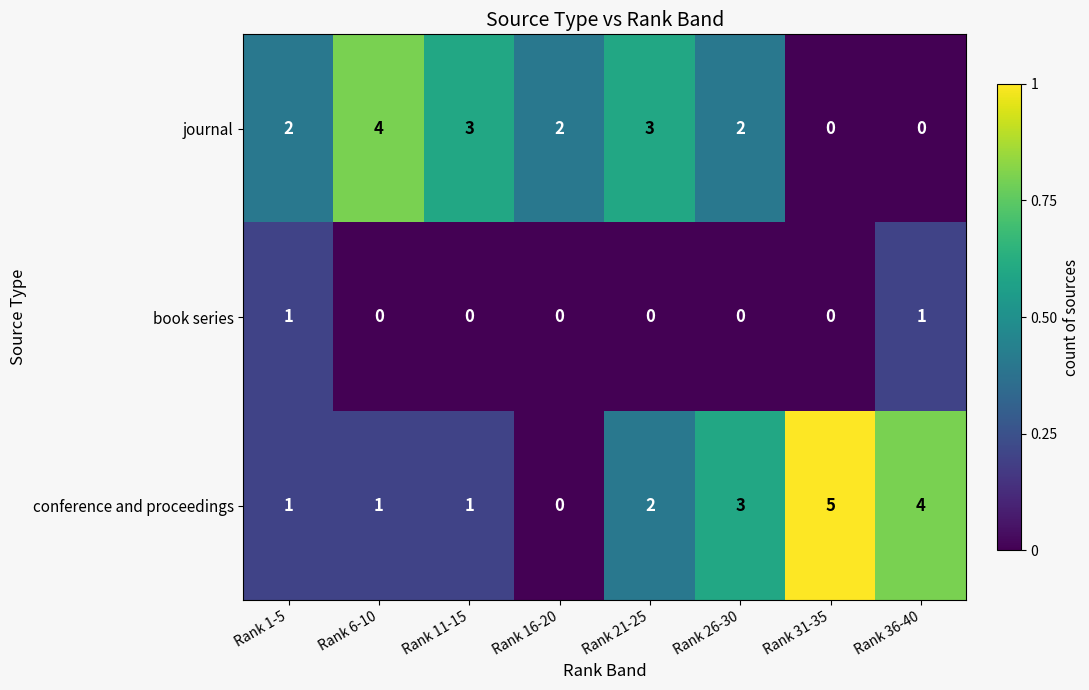

Reading left to right, list all the values displayed in this chart.

journal: 2	4	3	2	3	2	0	0
book series: 1	0	0	0	0	0	0	1
conference and proceedings: 1	1	1	0	2	3	5	4